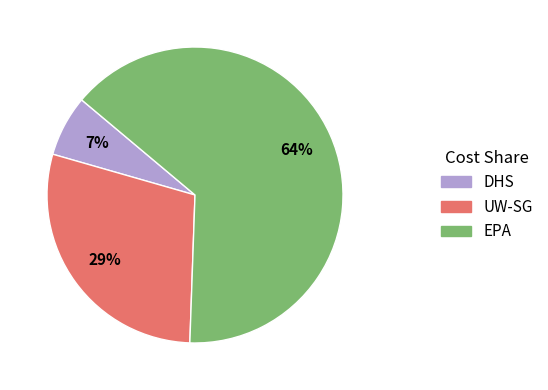

Is the sum of UW-SG and EPA greater than half?

Yes